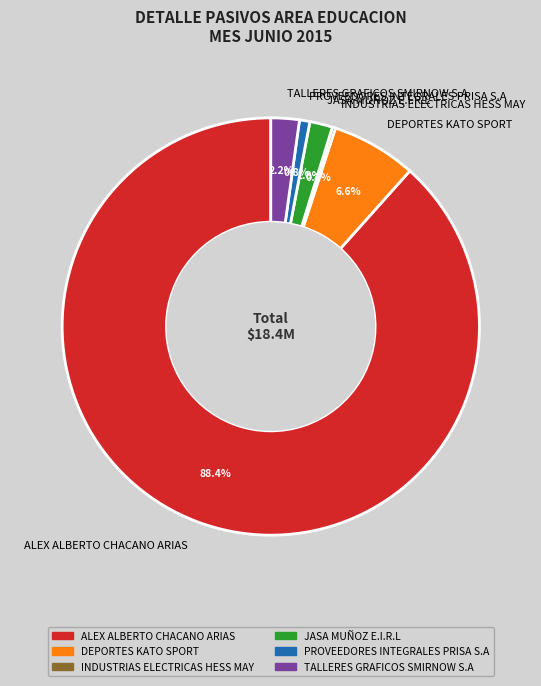

To the nearest percent, what is the combined percentage of DEPORTES KATO SPORT and JASA MUÑOZ E.I.R.L?

8%